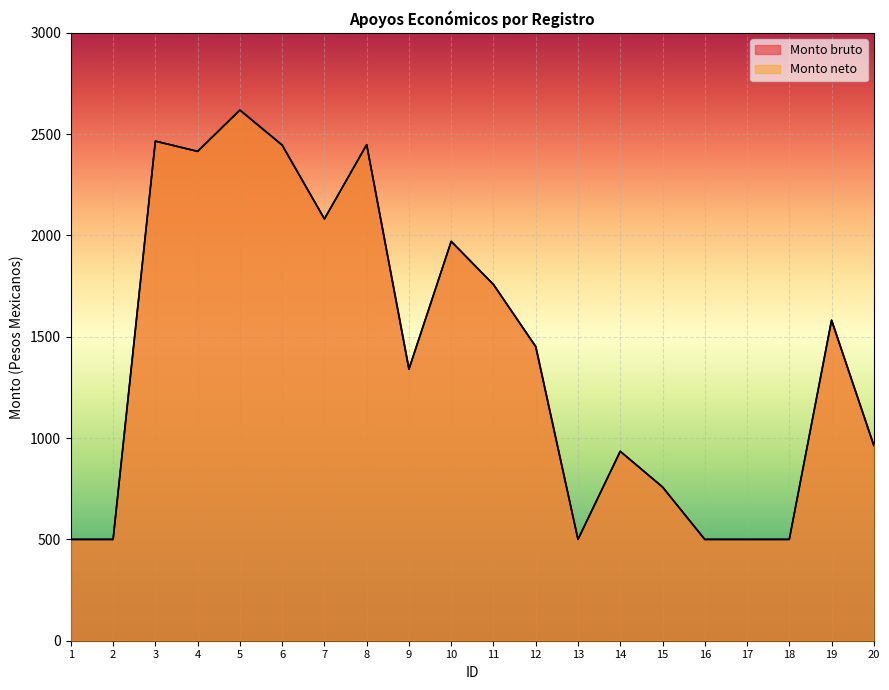

Where is the first local maximum for Monto bruto?

3